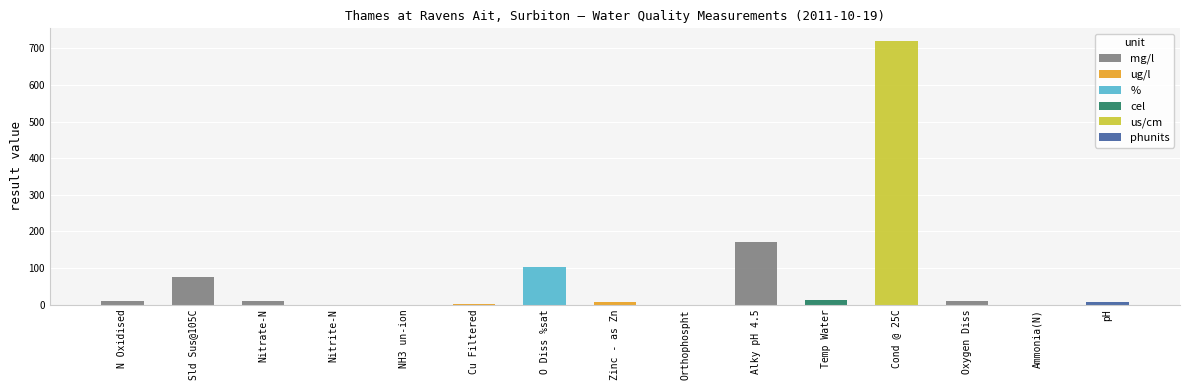

At which label does the data first exceed 8?

N Oxidised